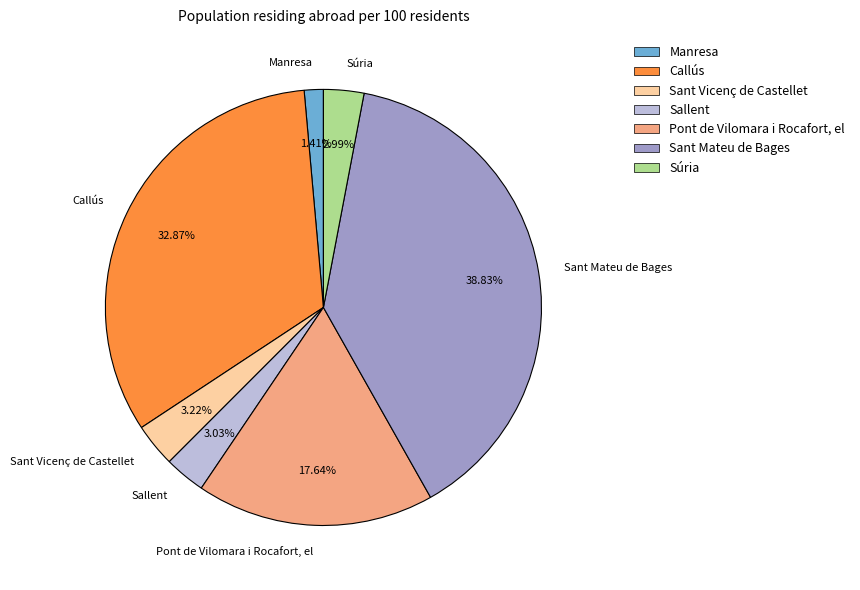

How many segments does this pie chart have?

7